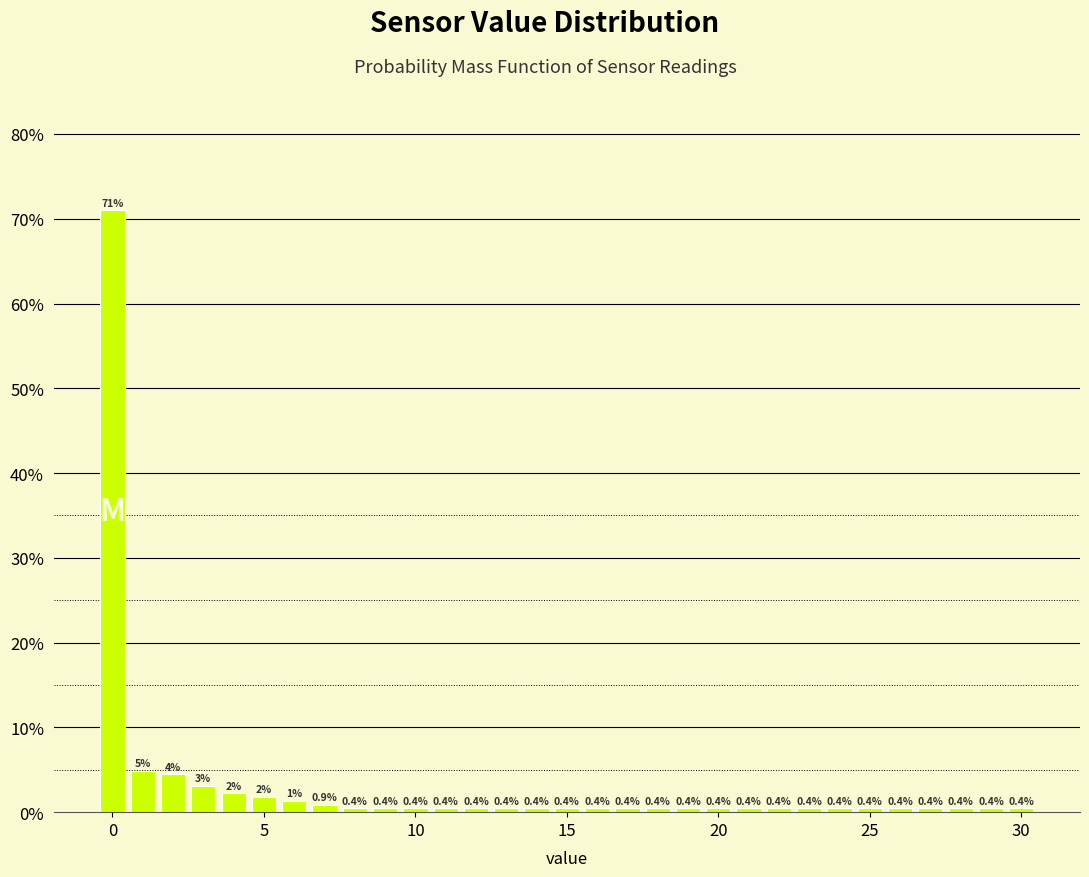

Read against the x-axis, roughly where is the centre of the tallest bar?

0.0